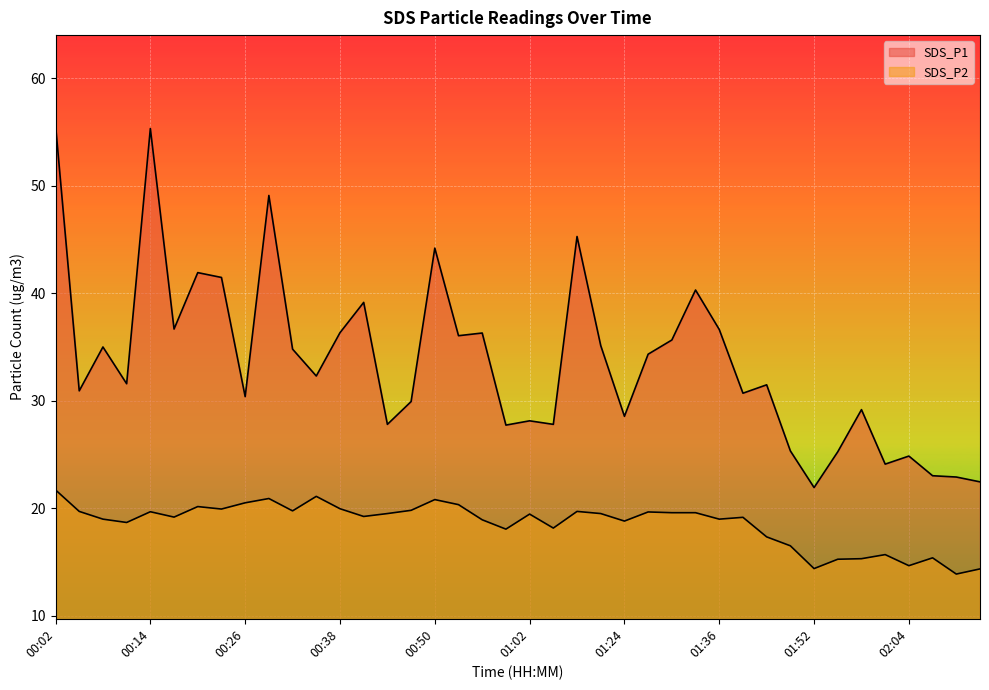

Which series has the largest range (max minus min)?

SDS_P1